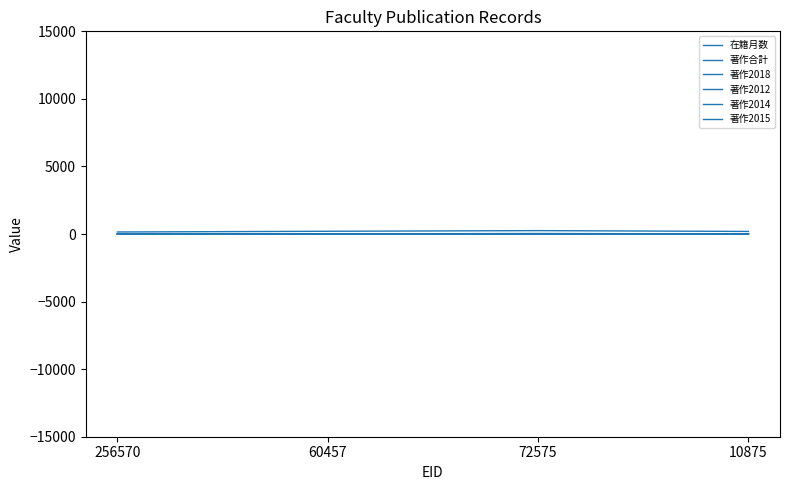

True or false: 著作2018 has a value of 2 at 60457.

False